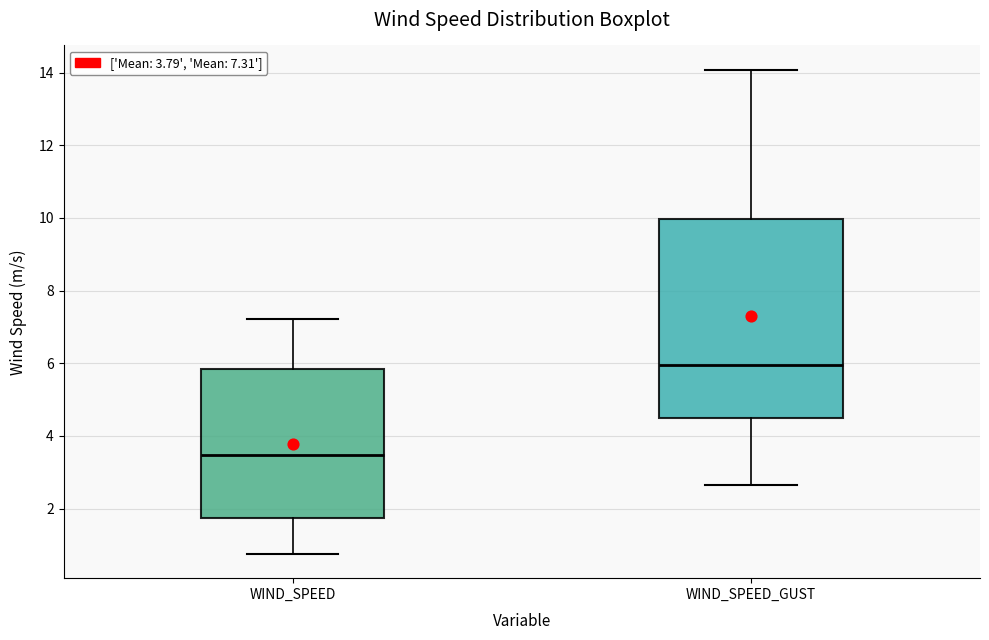

Which box's median line is the lowest?

WIND_SPEED